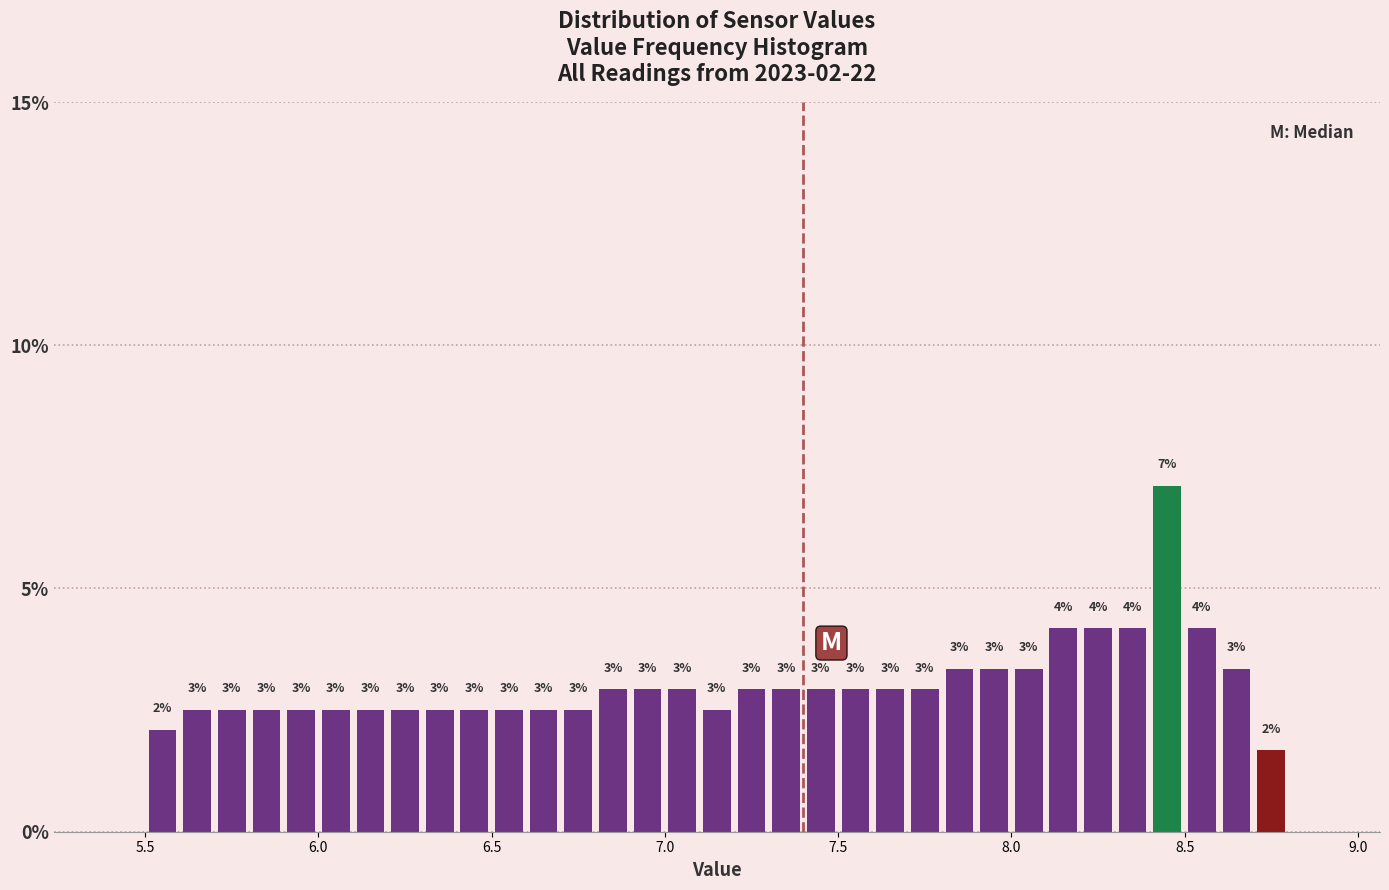

Around what value on the x-axis is the tallest bar? Give the approximate position of its centre, as read against the axis.

8.45